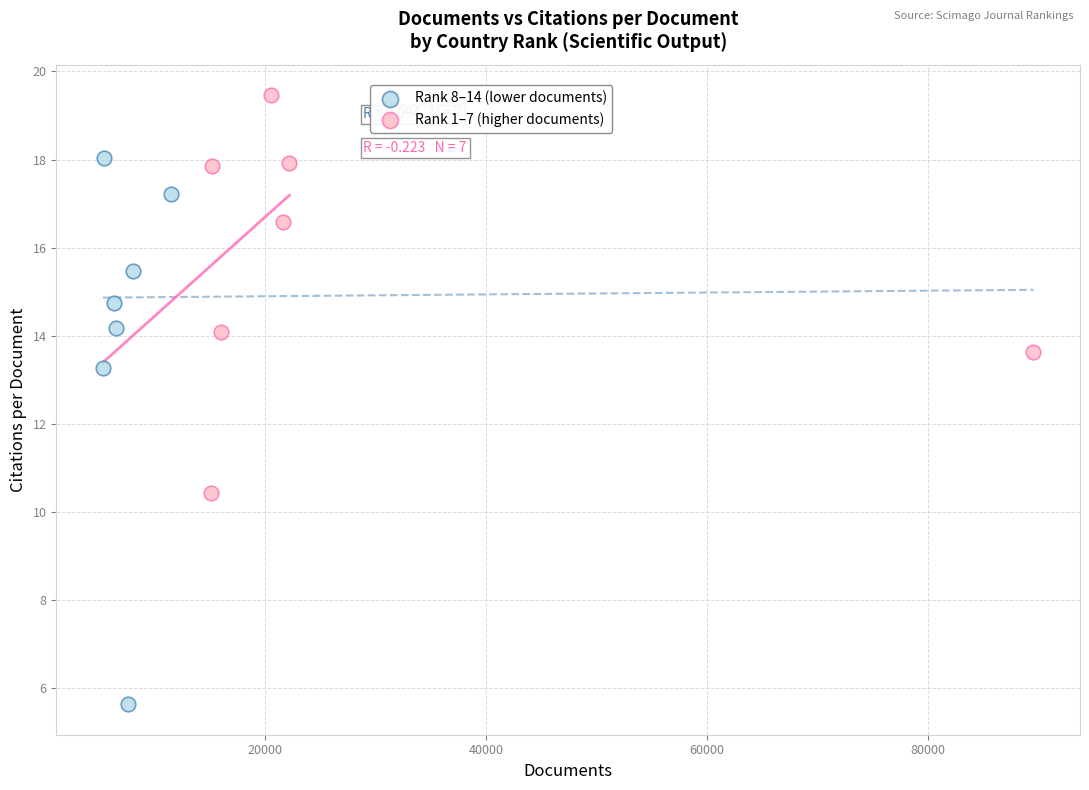

Which series reaches the minimum Y coordinate?

Rank 8–14 (lower documents)